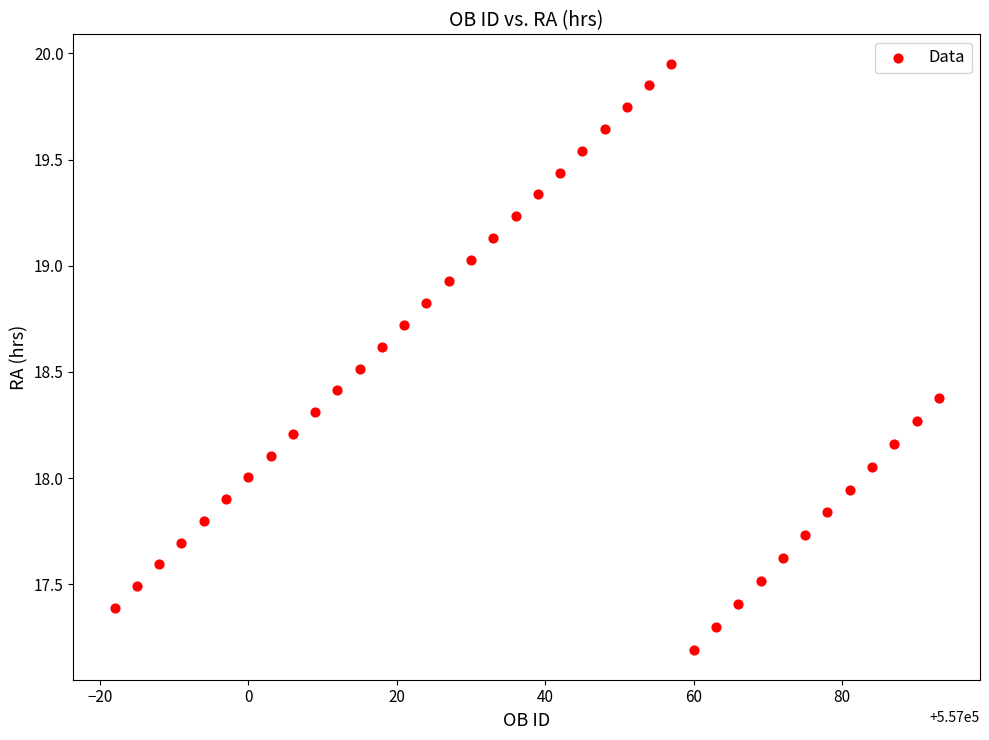

What is the range of X values (max minus min)?

111.0